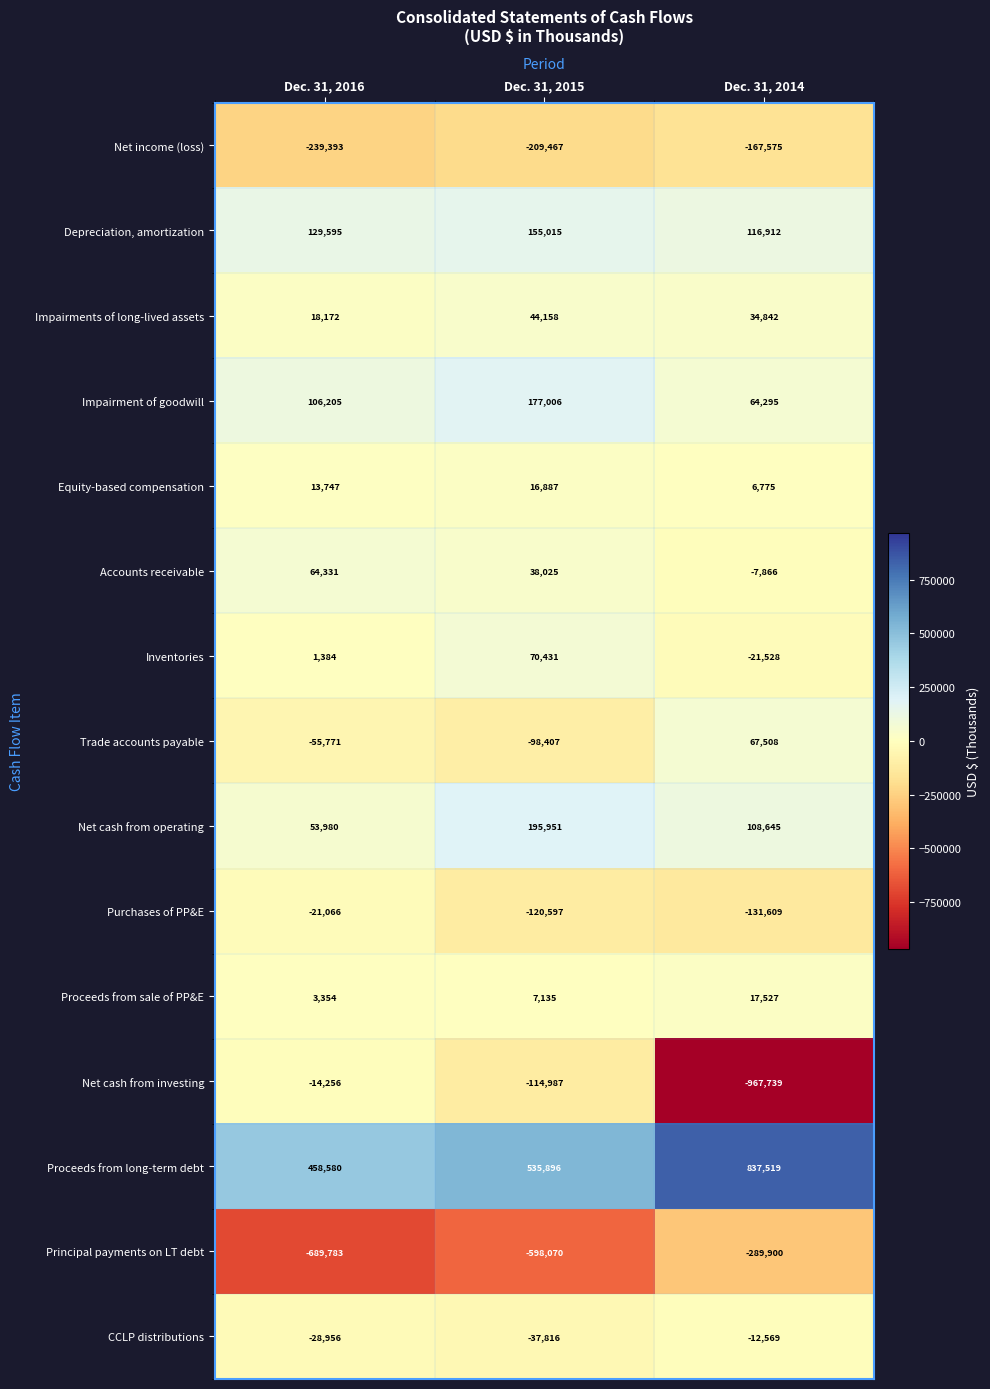

What is the spread (max minus min) of values at Dec. 31, 2014?

1805258